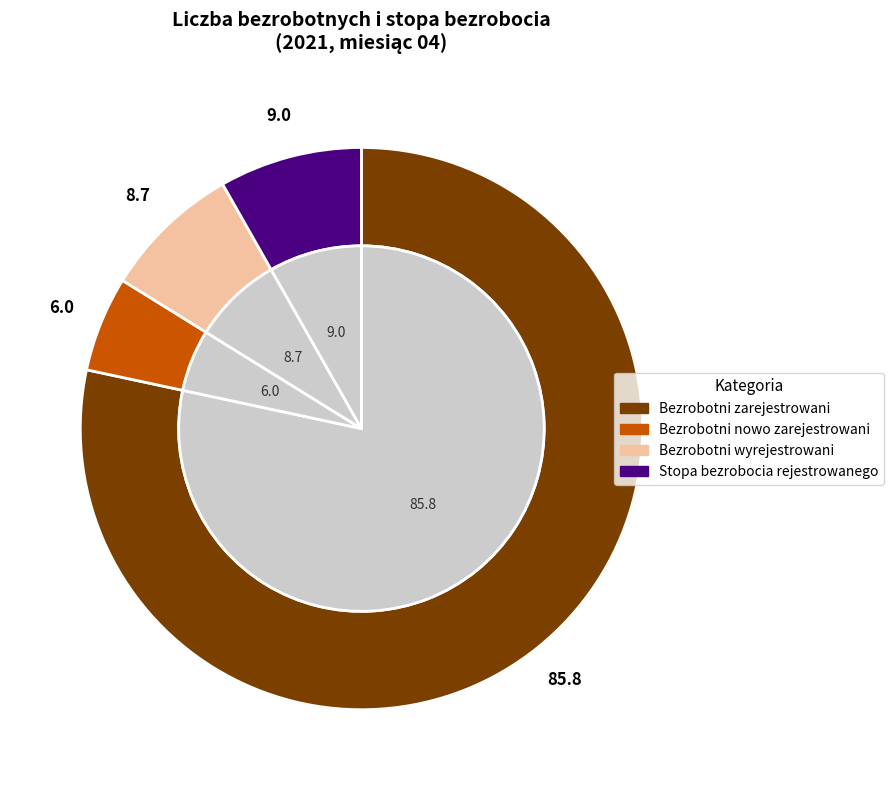

Approximately how many times larger is the value at Bezrobotni wyrejestrowani compared to Bezrobotni zarejestrowani?

0.1